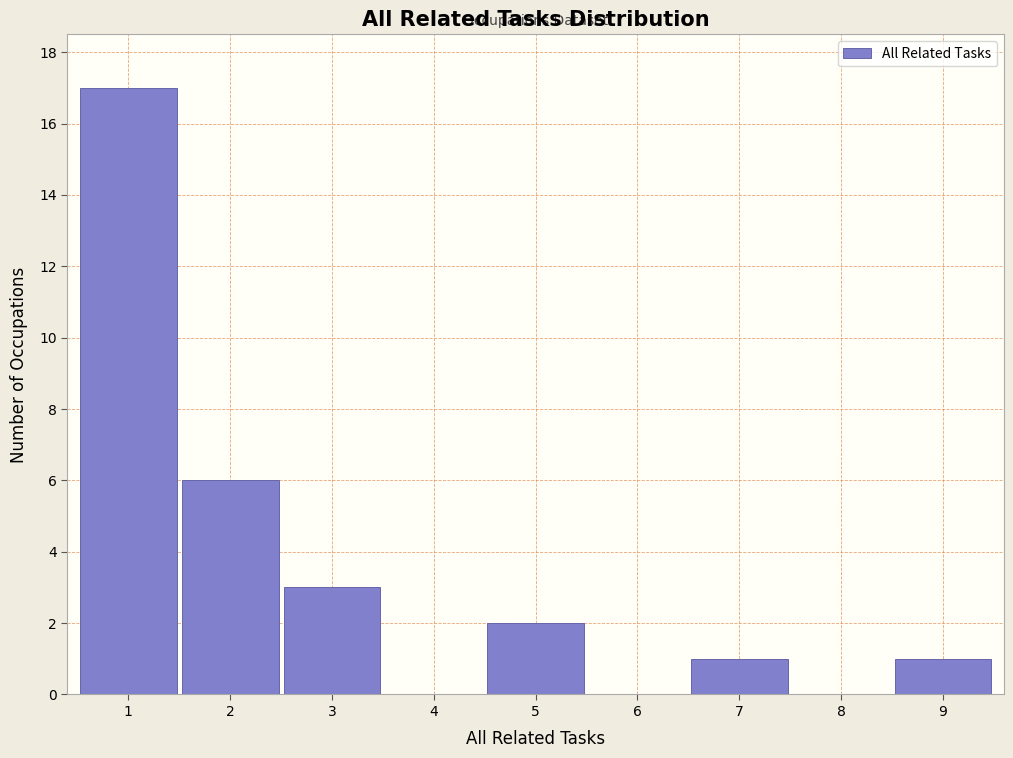

Which range on the x-axis has the tallest bar?

0.5 to 1.5